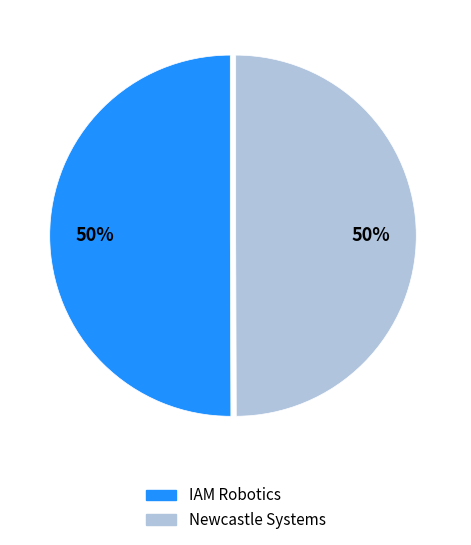

What is the ratio of the value at IAM Robotics to the value at Newcastle Systems?

1.0